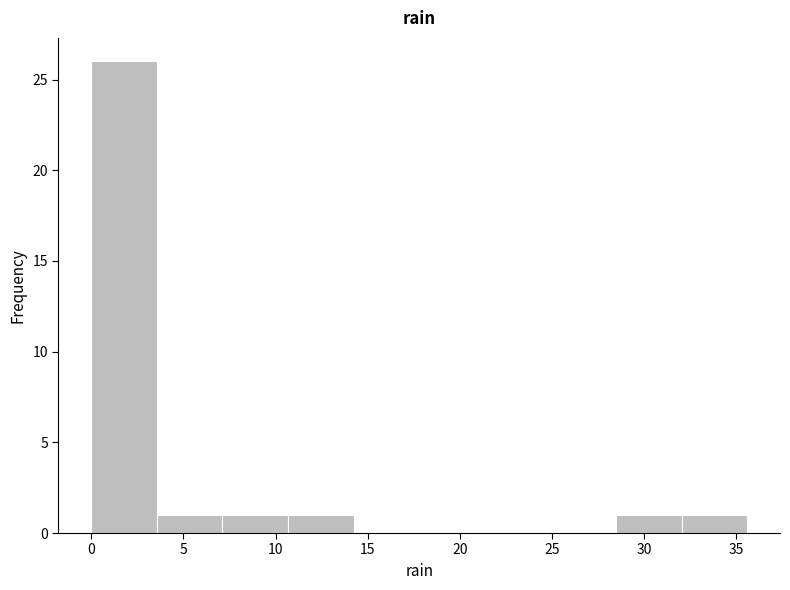

Reading left to right, list every bar in this chart as the range it spans on the x-axis followed by its height. Neither the bar edges nor the heights are printed on the chart, so give them approximately, as read against the axes.

0.0 to 3.5: 26
3.5 to 7.0: 1
7.0 to 10.5: 1
10.5 to 14.0: 1
14.0 to 18.0: 0
18.0 to 21.5: 0
21.5 to 25.0: 0
25.0 to 28.5: 0
28.5 to 32.0: 1
32.0 to 35.5: 1